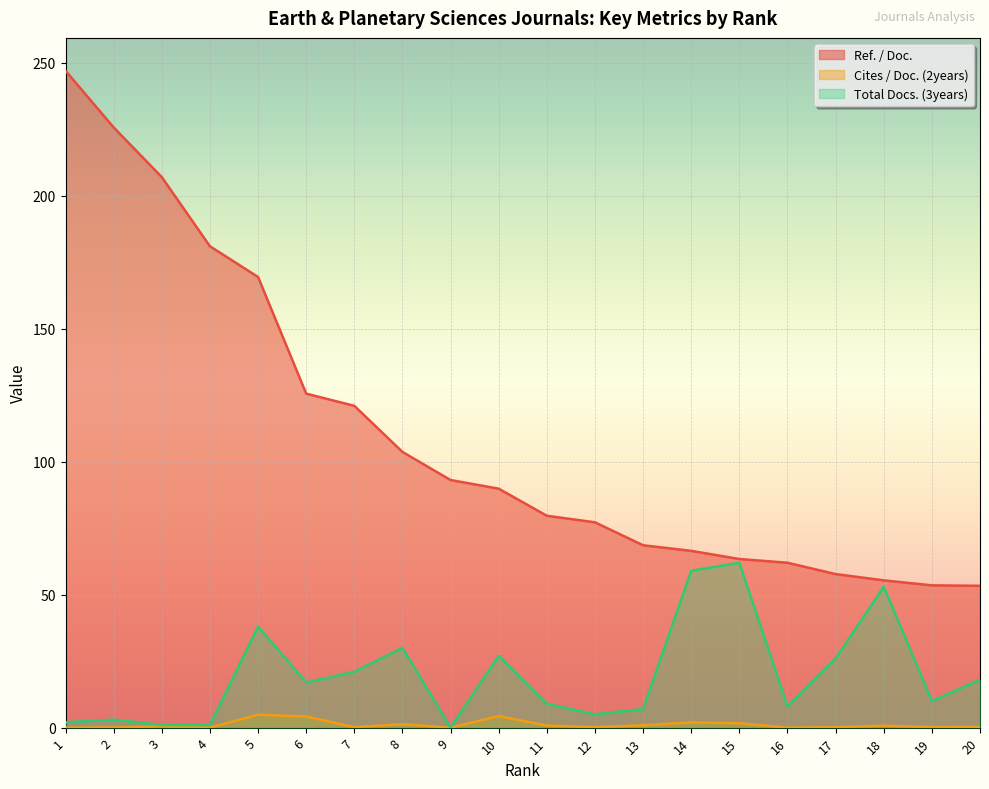

Reading left to right, list all the values displayed in this chart.

Ref. / Doc.: 247.0	225.7	207.0	181.0	169.4	125.6	121.0	103.7	93.1	89.8	79.7	77.2	68.6	66.5	63.4	62.0	57.7	55.4	53.5	53.3
Cites / Doc. (2years): 0.0	0.1	0.5	0.0	4.9	4.2	0.2	1.3	0.0	4.3	0.8	0.2	0.9	2.0	1.6	0.0	0.2	0.7	0.2	0.2
Total Docs. (3years): 2.0	3.0	1.0	1.0	38.0	17.0	21.0	30.0	0.0	27.0	9.0	5.0	7.0	59.0	62.0	8.0	26.0	53.0	10.0	18.0